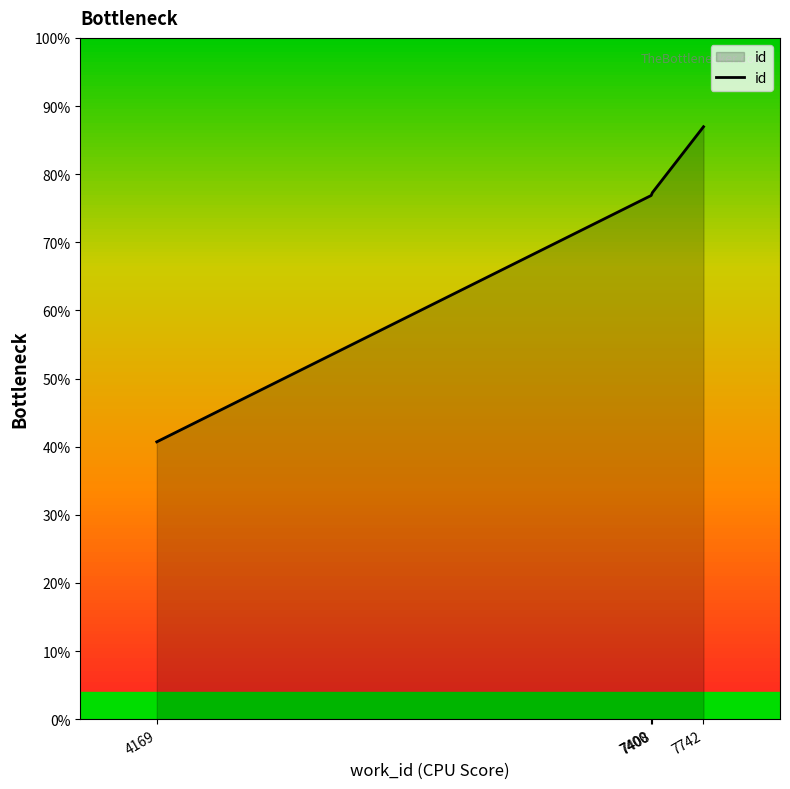

Rank the categories by value from lowest to highest.

4169, 7400, 7408, 7742